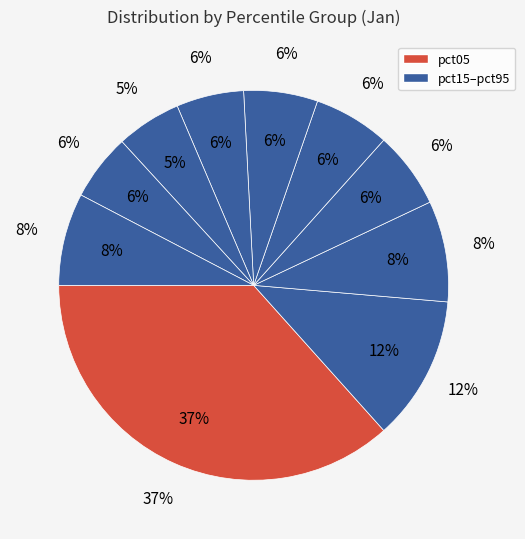

Which slice is the largest?

pct05